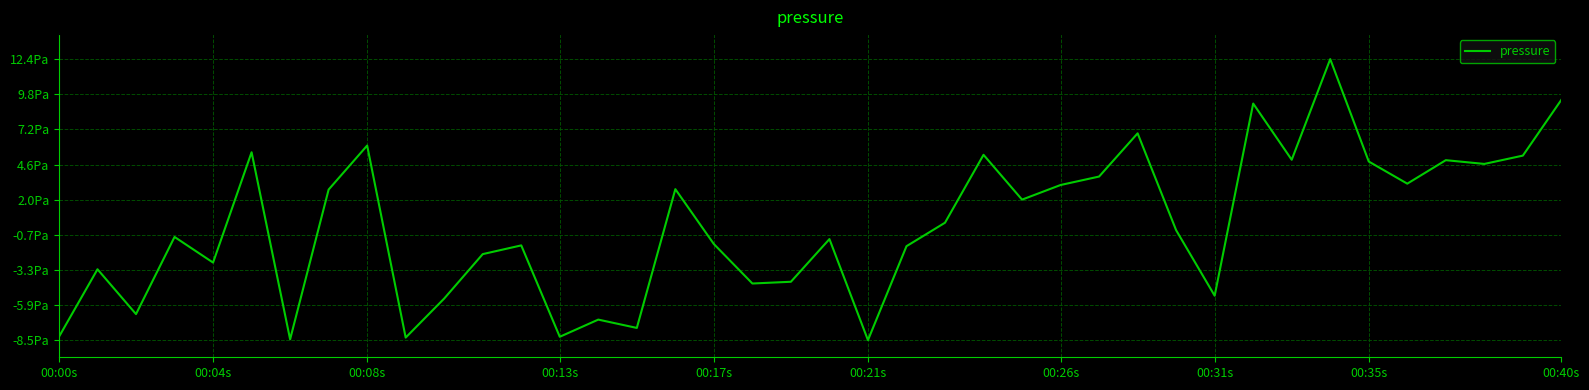

Is this an area chart (filled region under the line)?

No